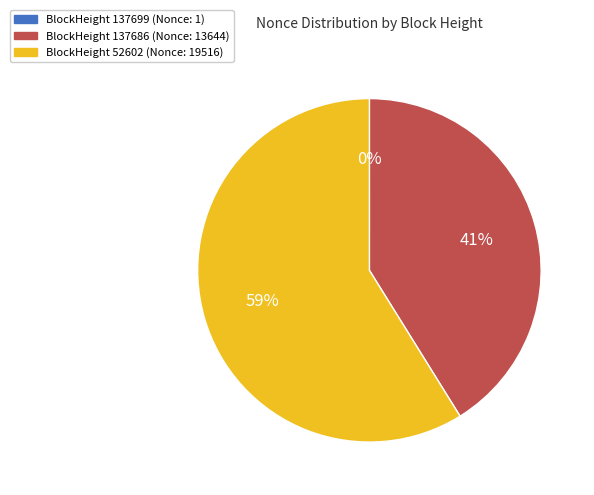

To the nearest percent, what is the difference between the largest and smallest slice percentages?

59%